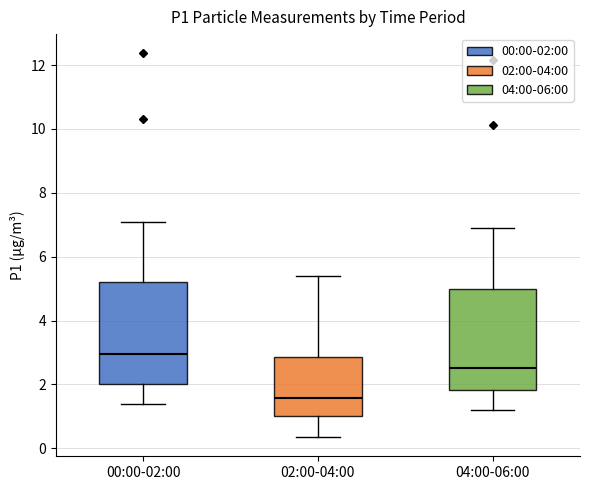

Which box's median line is the highest?

00:00-02:00